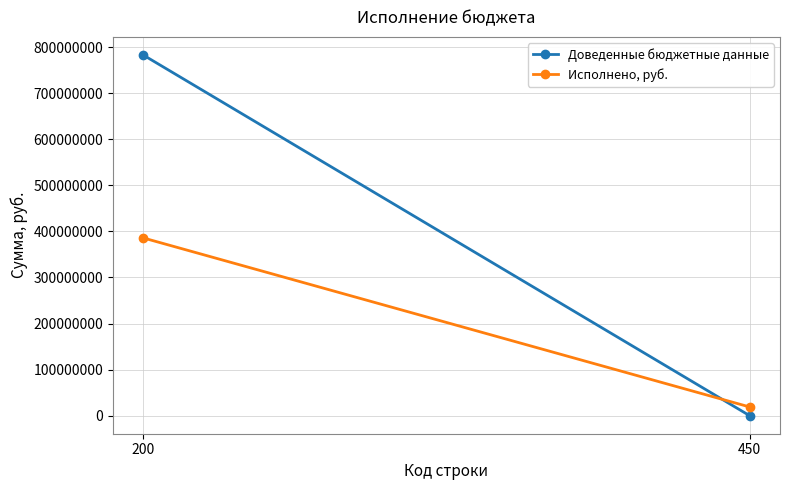

What is the total value across all series at 200?

1169157576.0